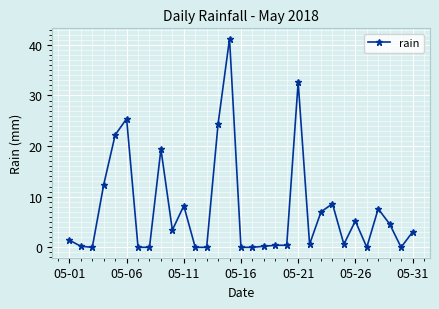

What is the average value?

7.4